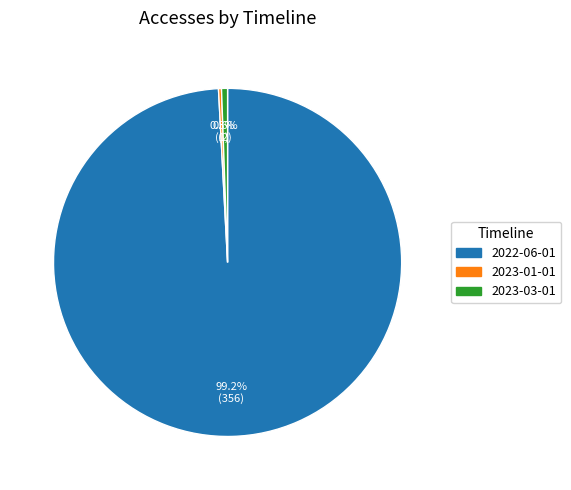

Count the number of slices in the pie.

3